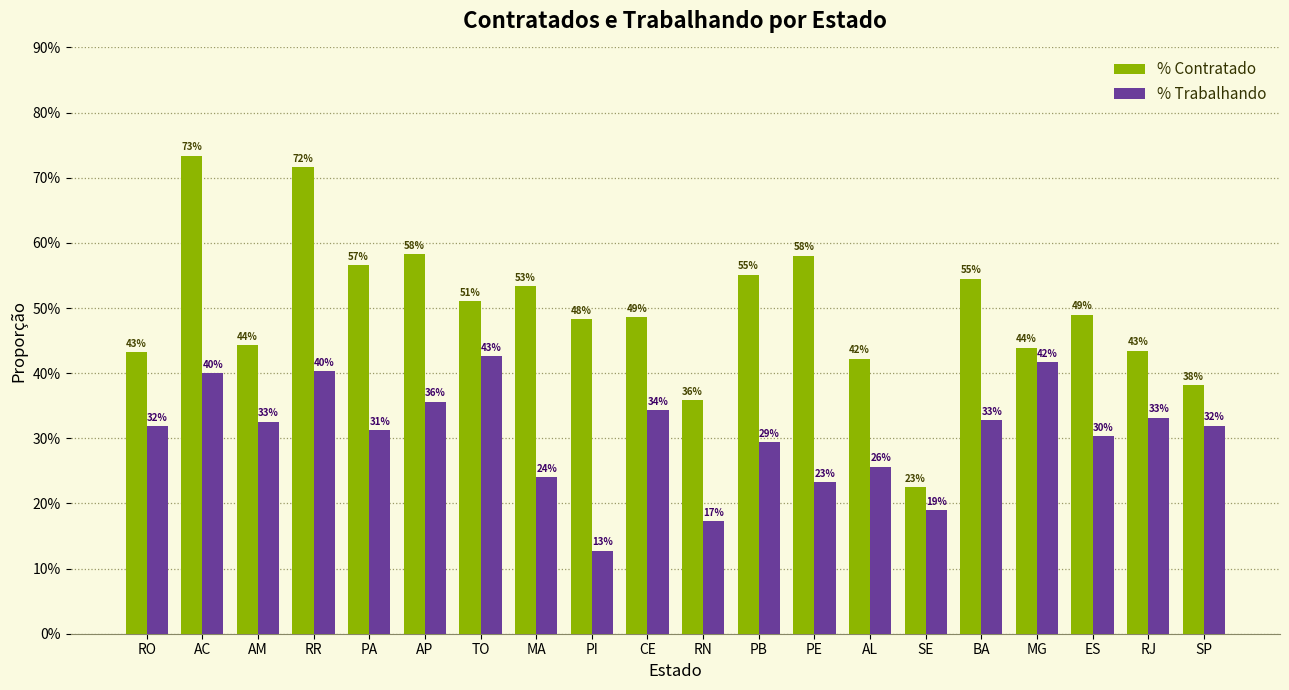

Is it true that % Contratado equals 0.5 at ES?

True